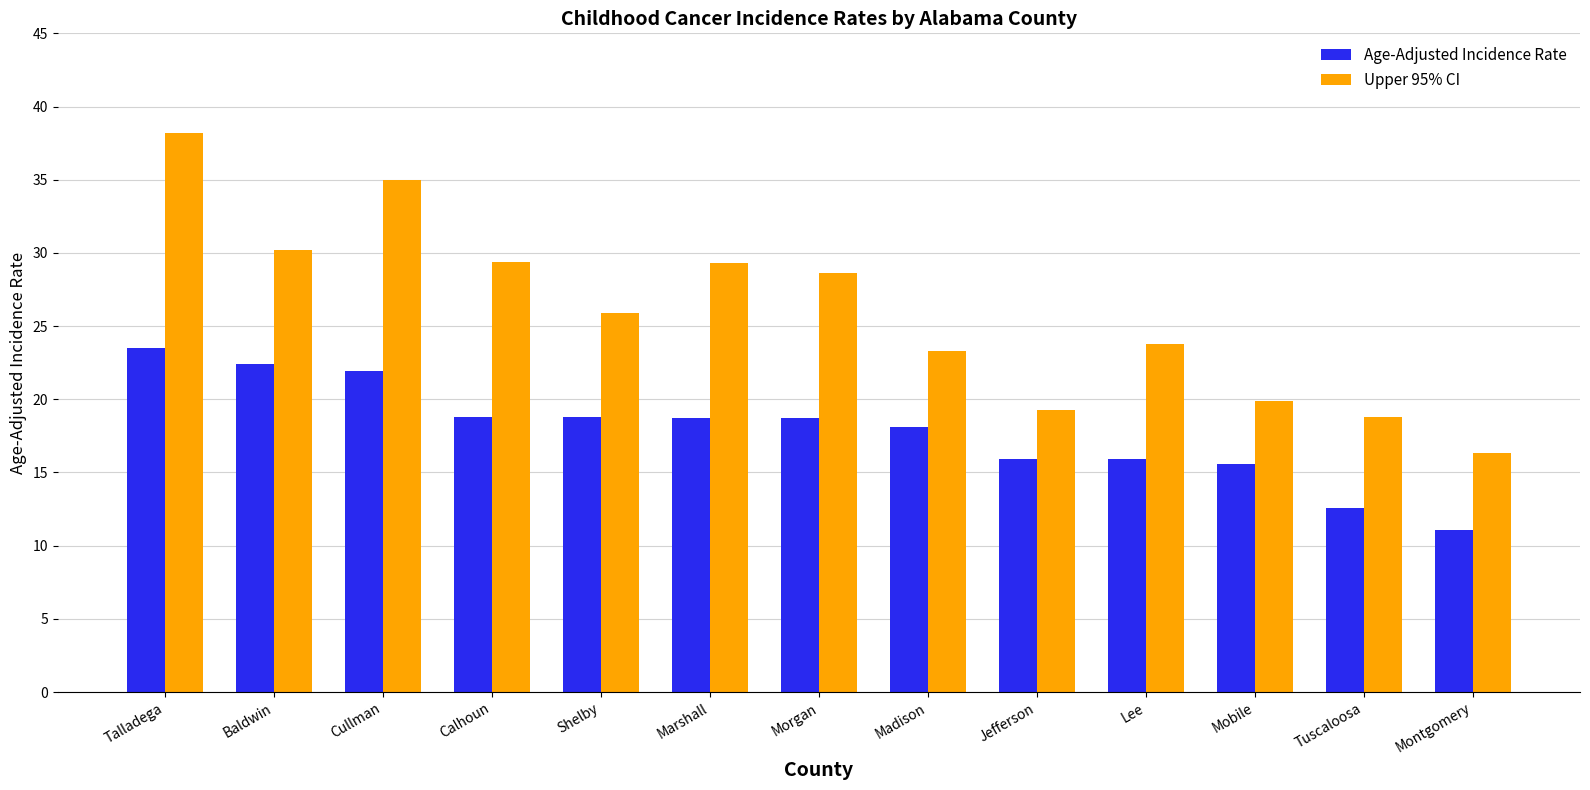

What is the sum of all Upper 95% CI values?

338.0